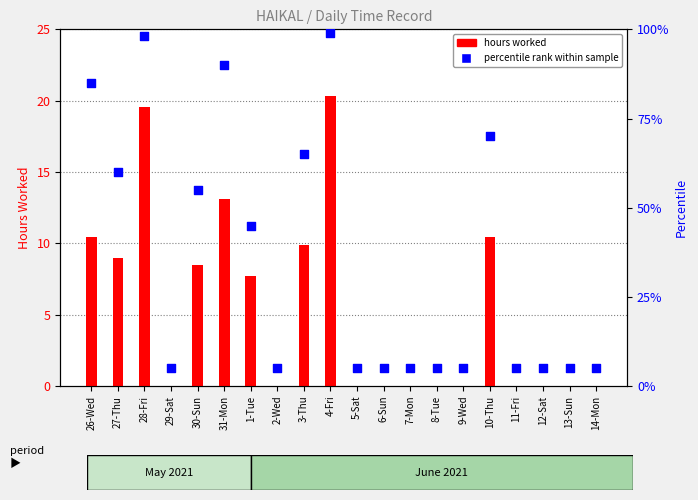

What are all the series names shown in the legend?

hours worked, percentile rank